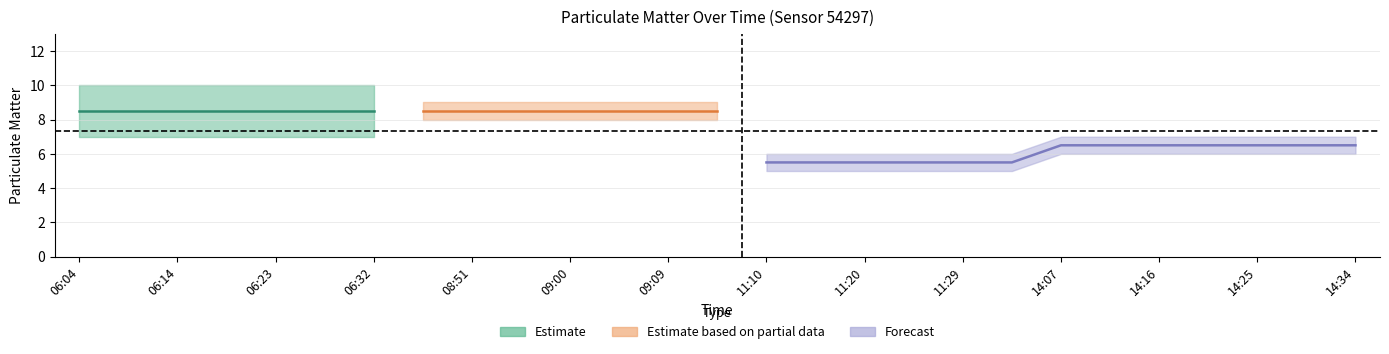

True or false: P2 and P1 cross at least once.

False